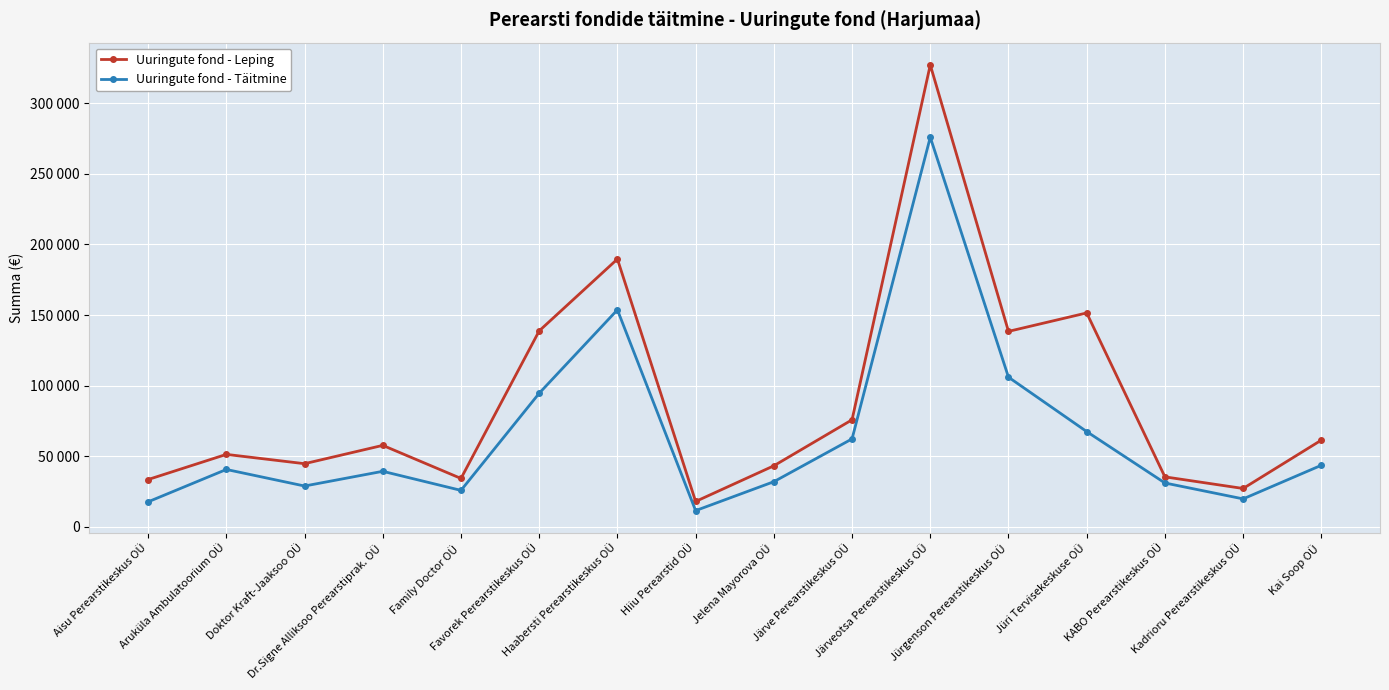

What is the label of the 7th point from the right?

Järve Perearstikeskus OÜ